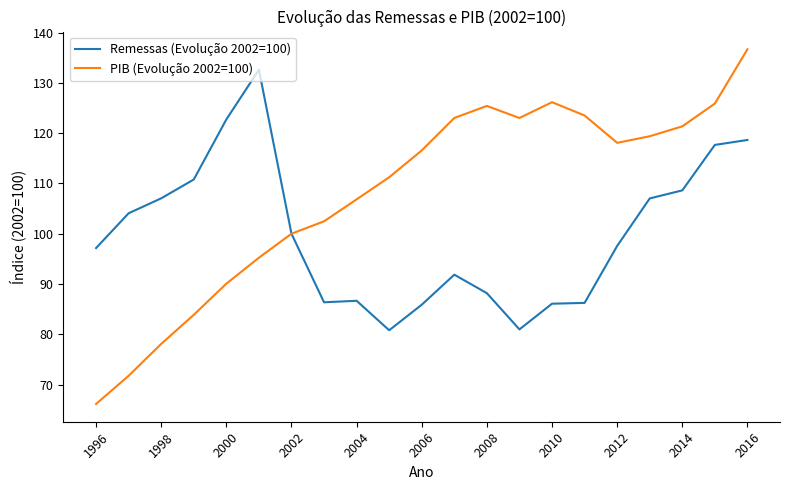

Which series has the largest range (max minus min)?

PIB (Evolução 2002=100)